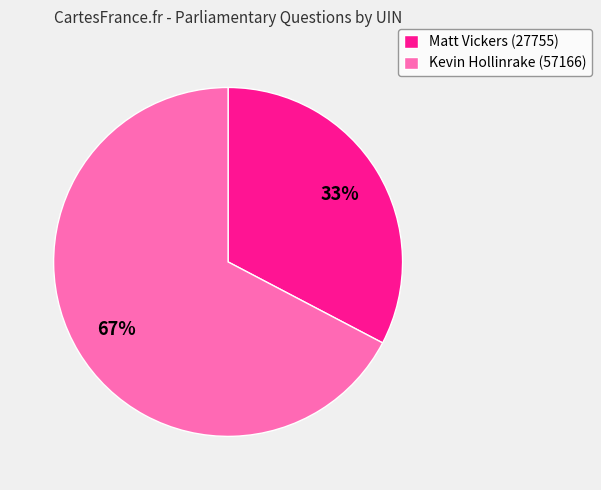

The Kevin Hollinrake (57166) slice represents 74% of the pie. True or false?

False